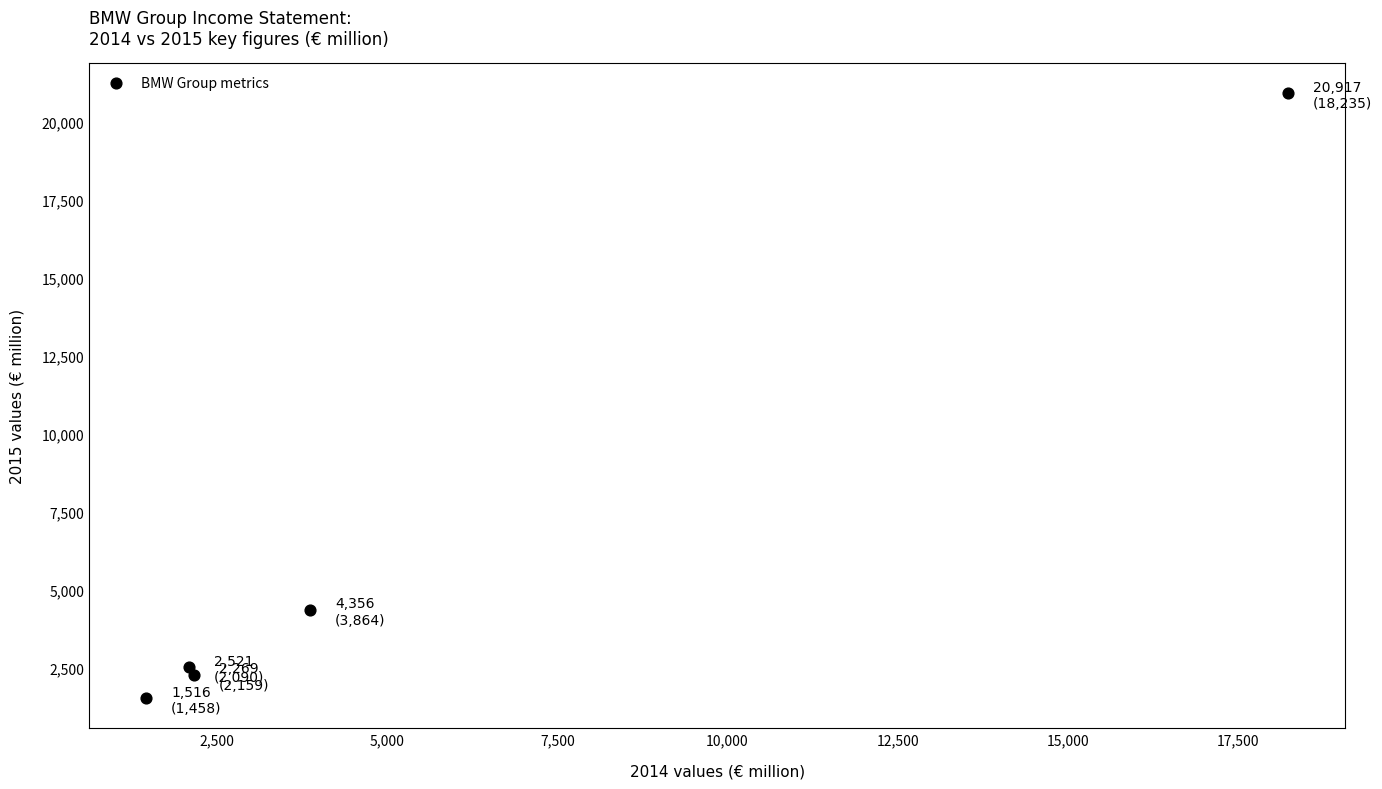

What is the average Y value?

6316